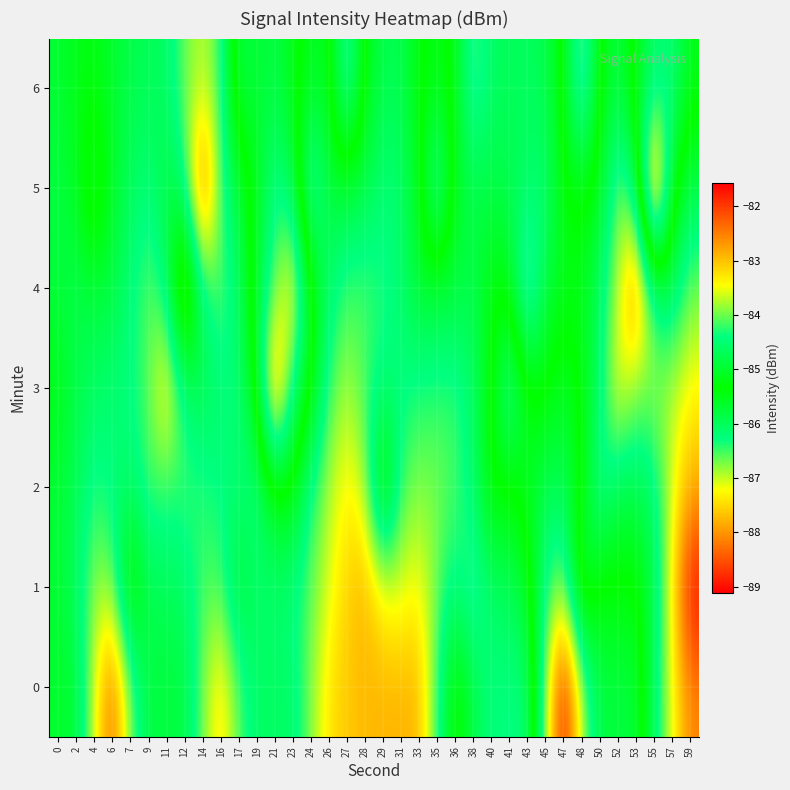

Between 35 and 4, which is larger?

4